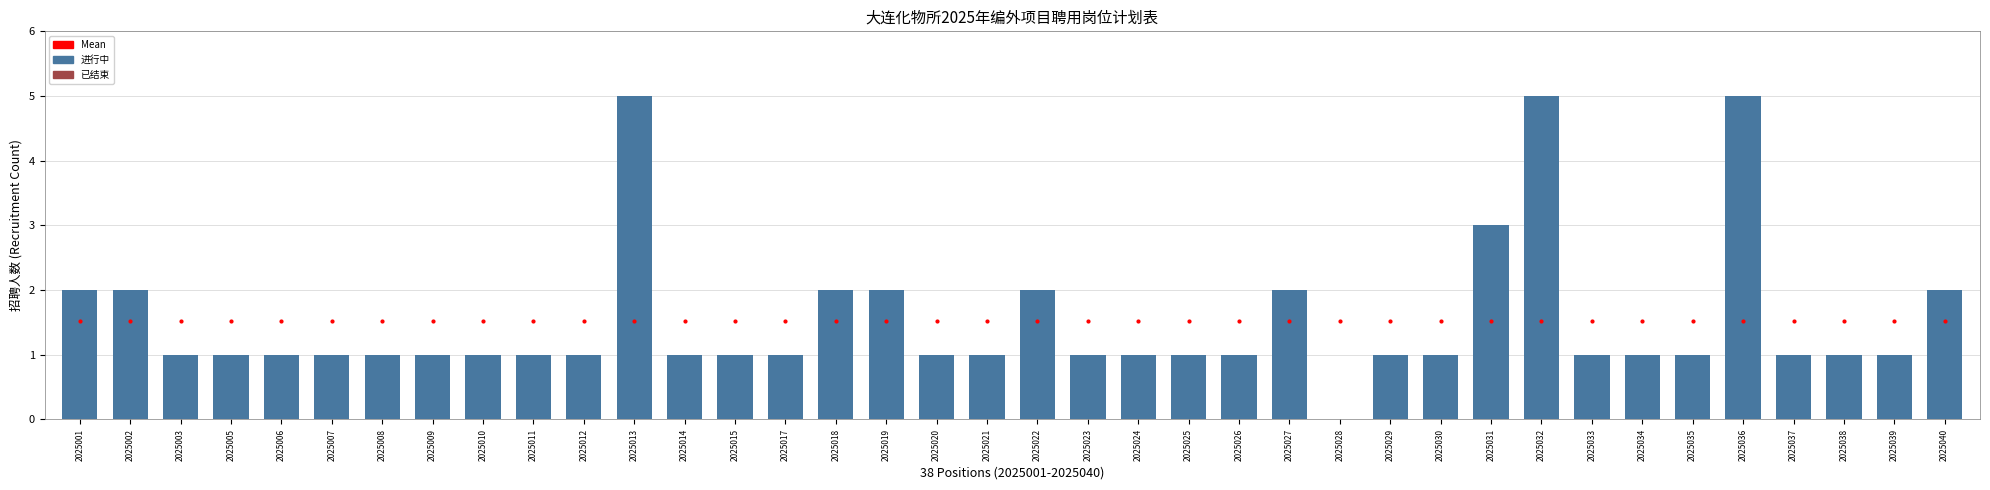

What is the maximum value shown in the chart?

5